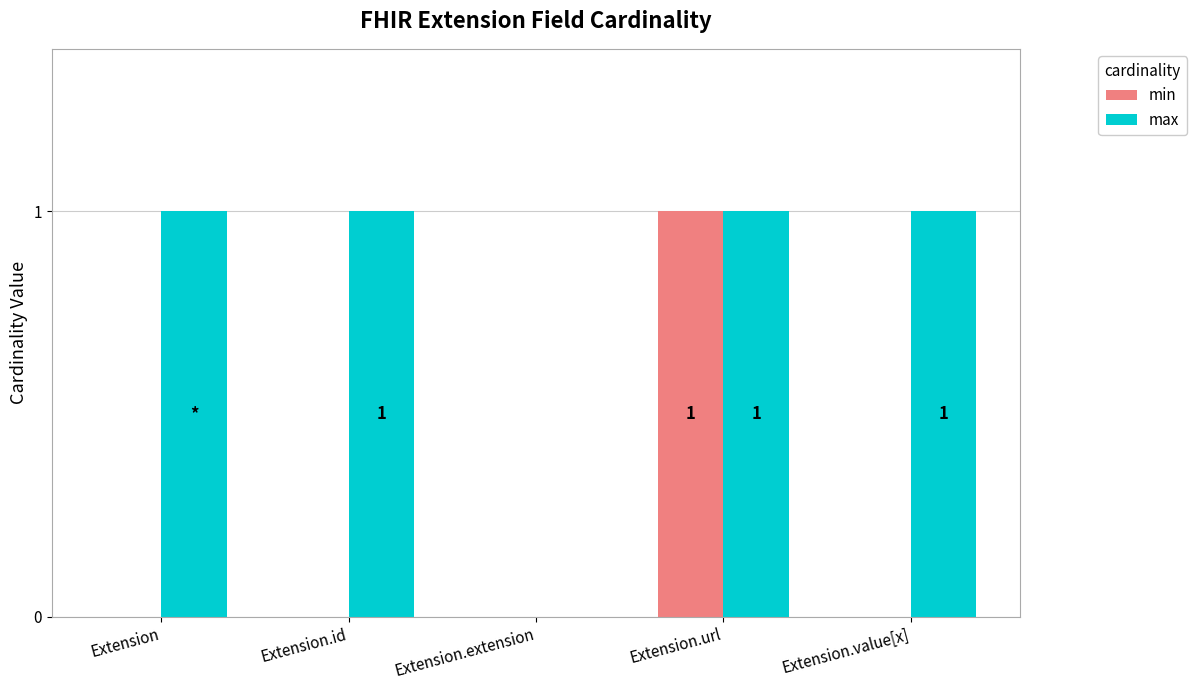

Which series has the largest total across all categories?

max